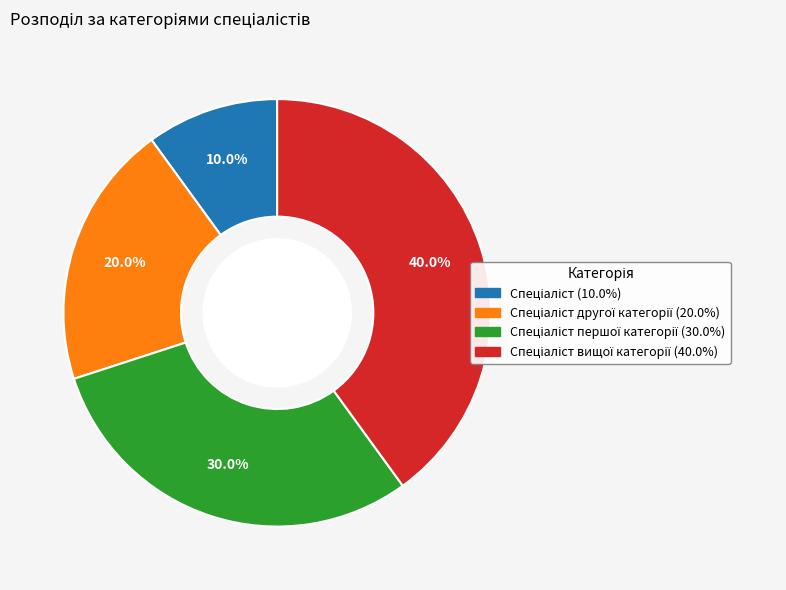

How many segments does this pie chart have?

4